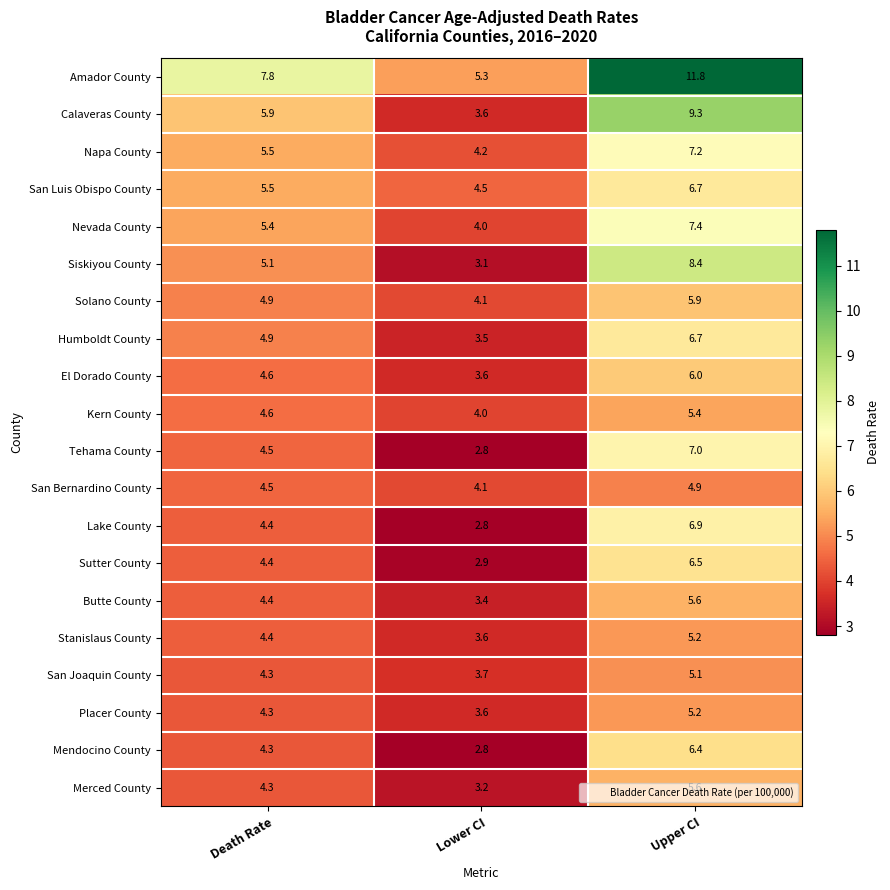

The value of Butte County at Lower CI is 5.4. True or false?

False